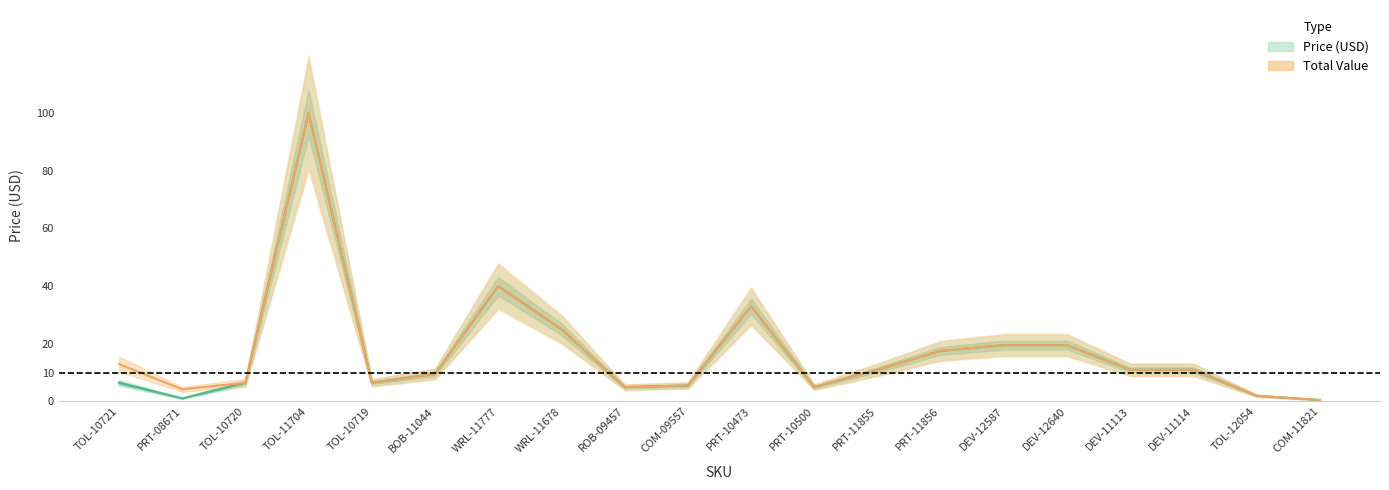

What is the smallest value displayed?

0.5